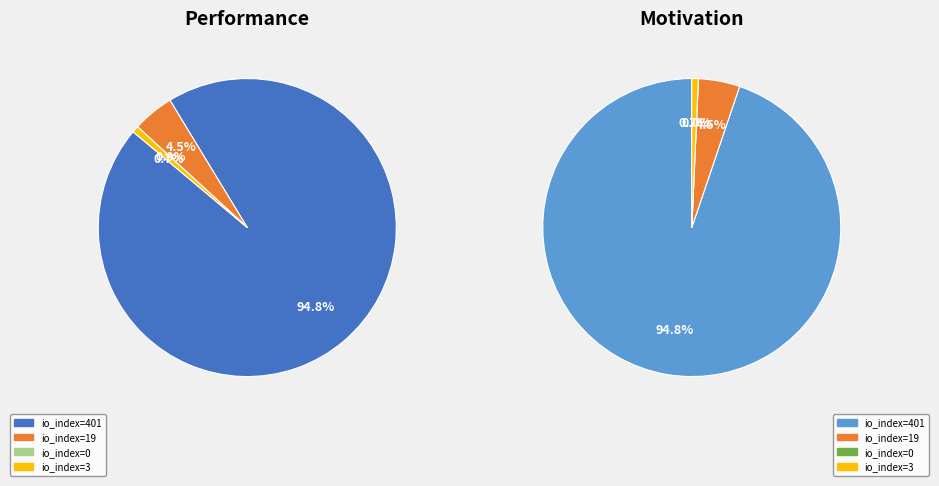

True or false: tx_401 accounts for 99% of the total.

False